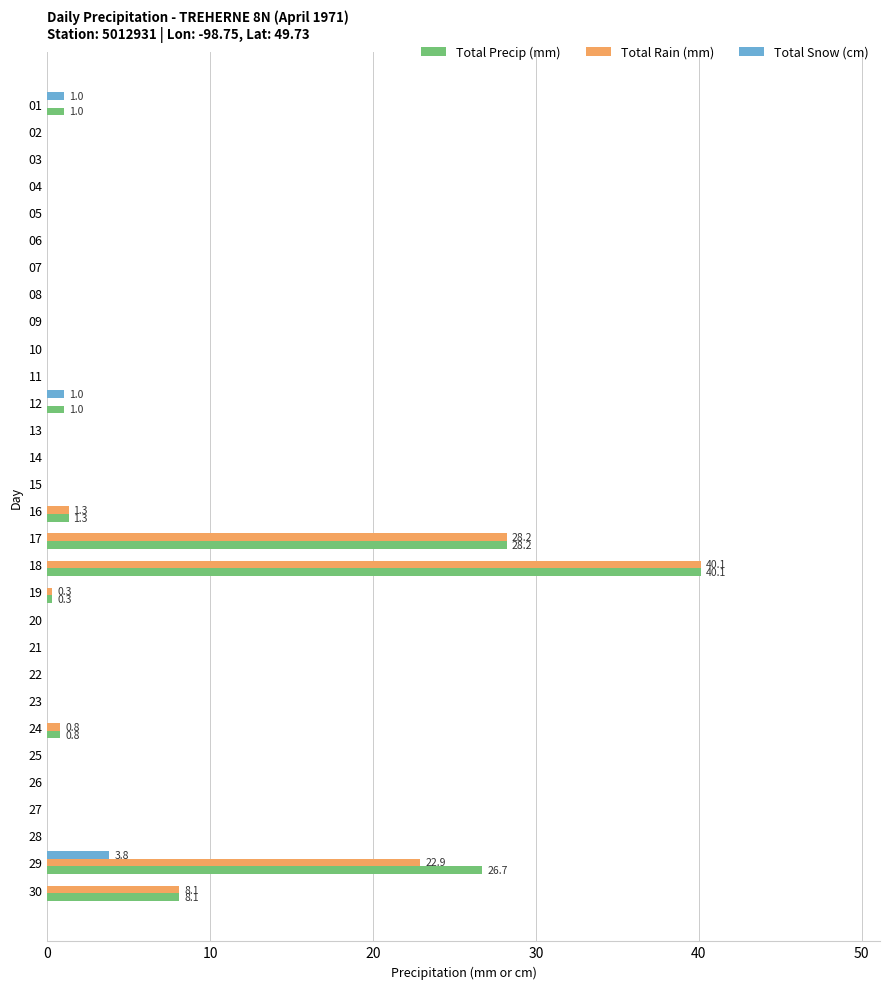

What is the sum of all Total Snow (cm) values?

5.8